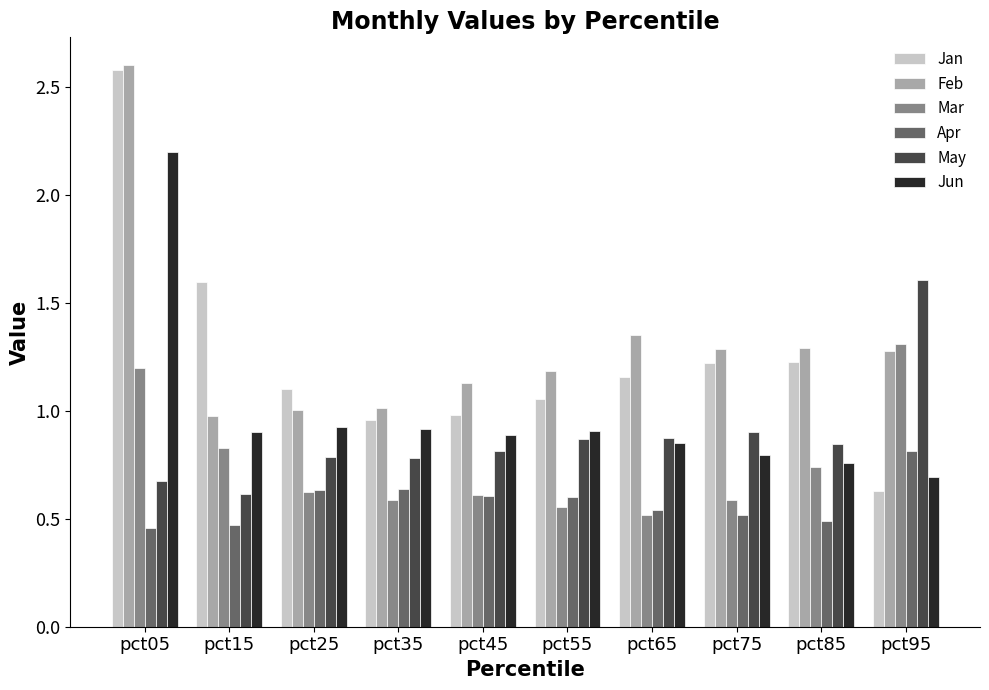

Which series changed the most between pct45 and pct65?

Feb